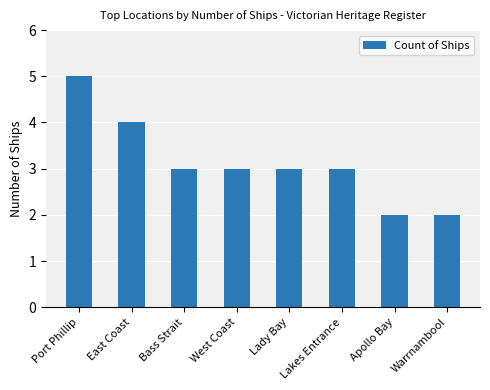

What is the maximum value shown in the chart?

5